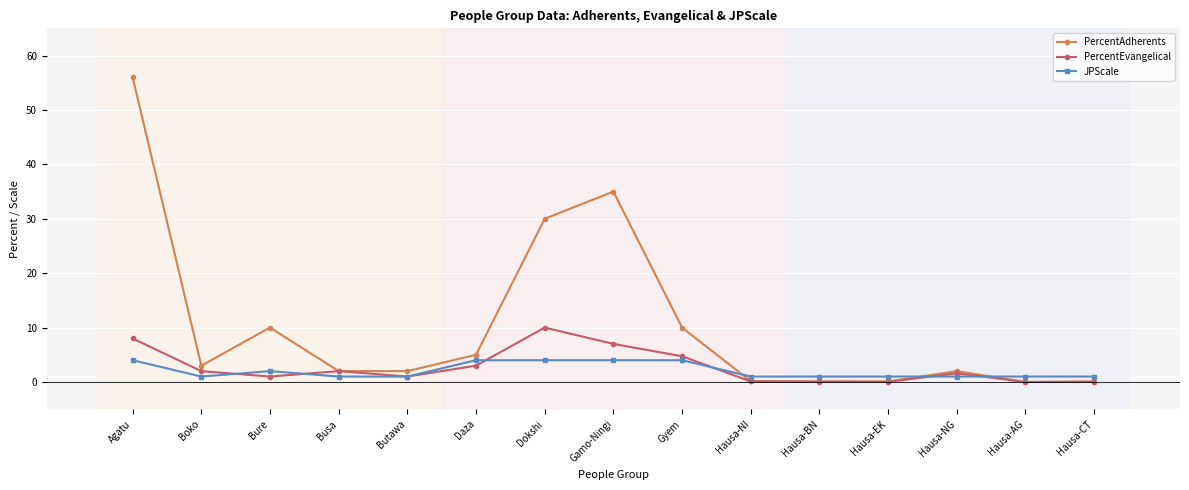

What is the greatest value displayed?

56.0